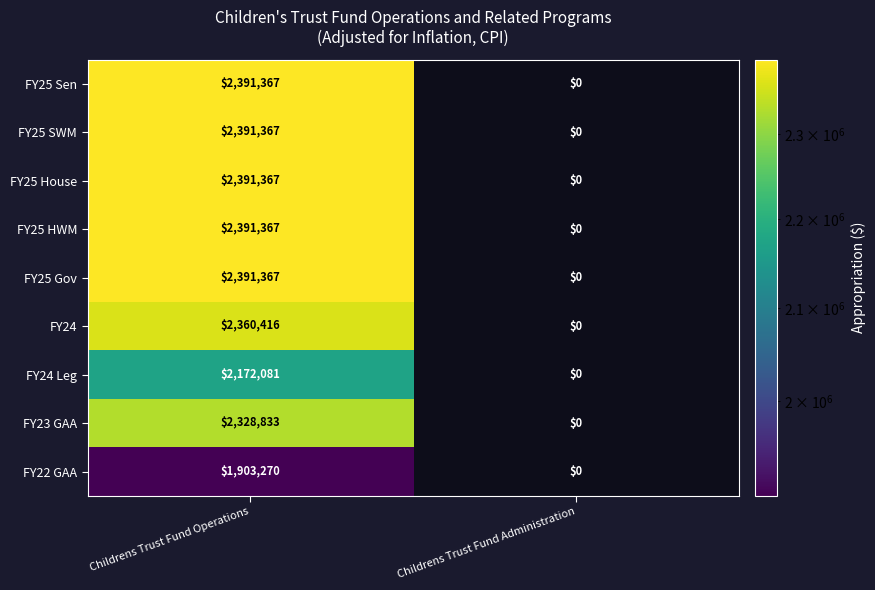

What is the difference between the maximum and minimum values in the FY25 House series?

2391367